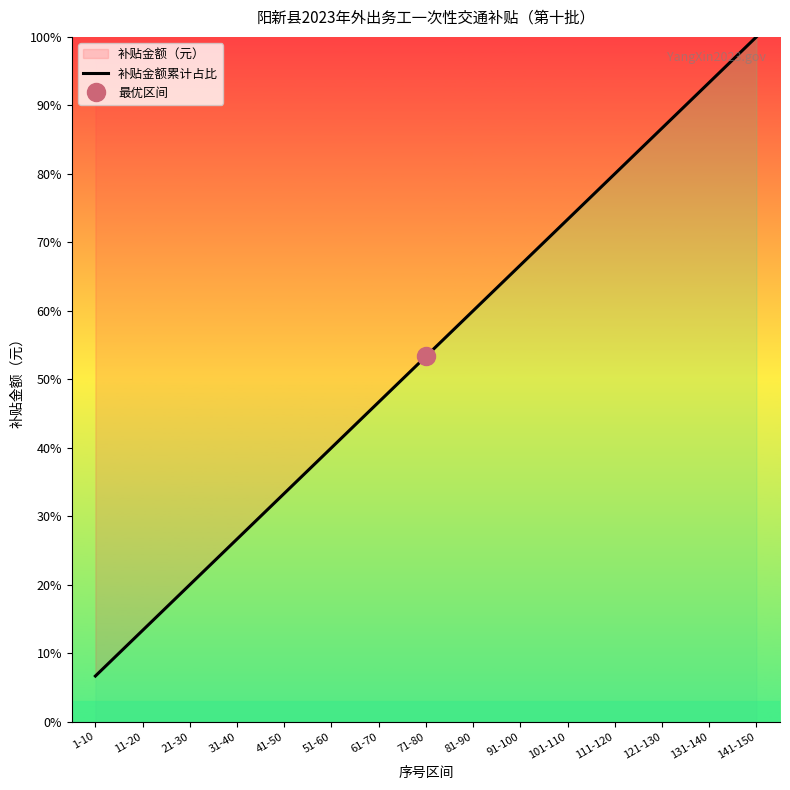

What is the difference between the maximum and minimum values?

93.3